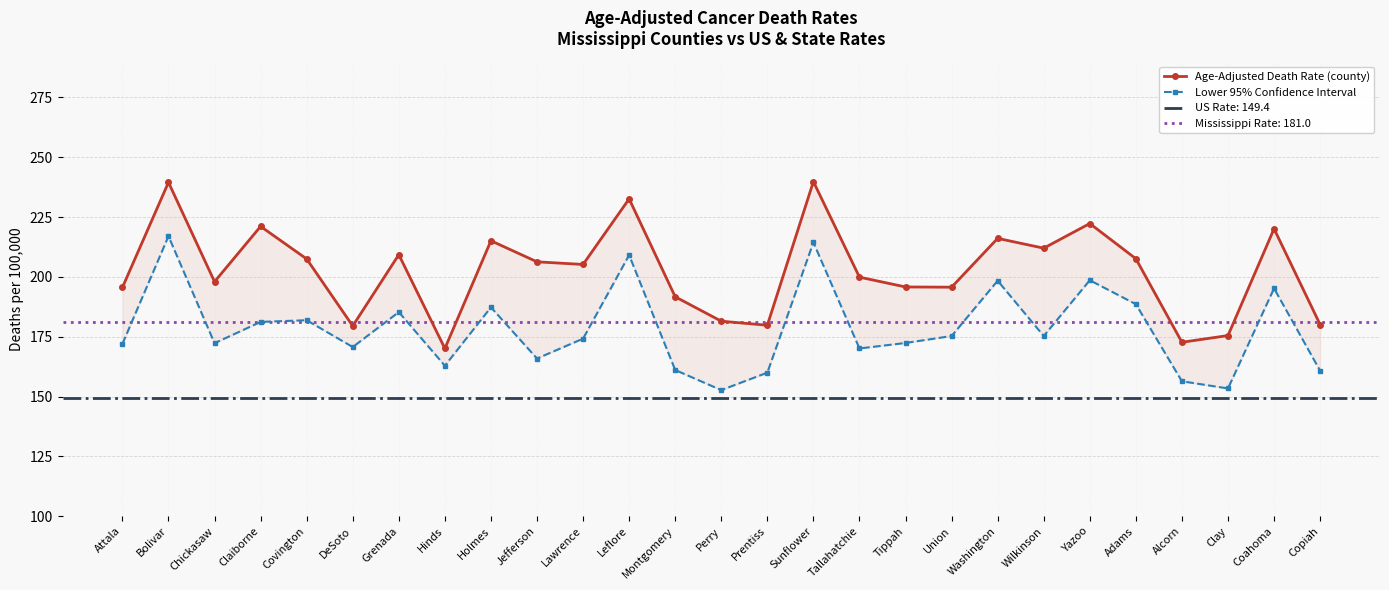

Is it true that Lower 95% Confidence Interval equals 75.0 at Prentiss?

False